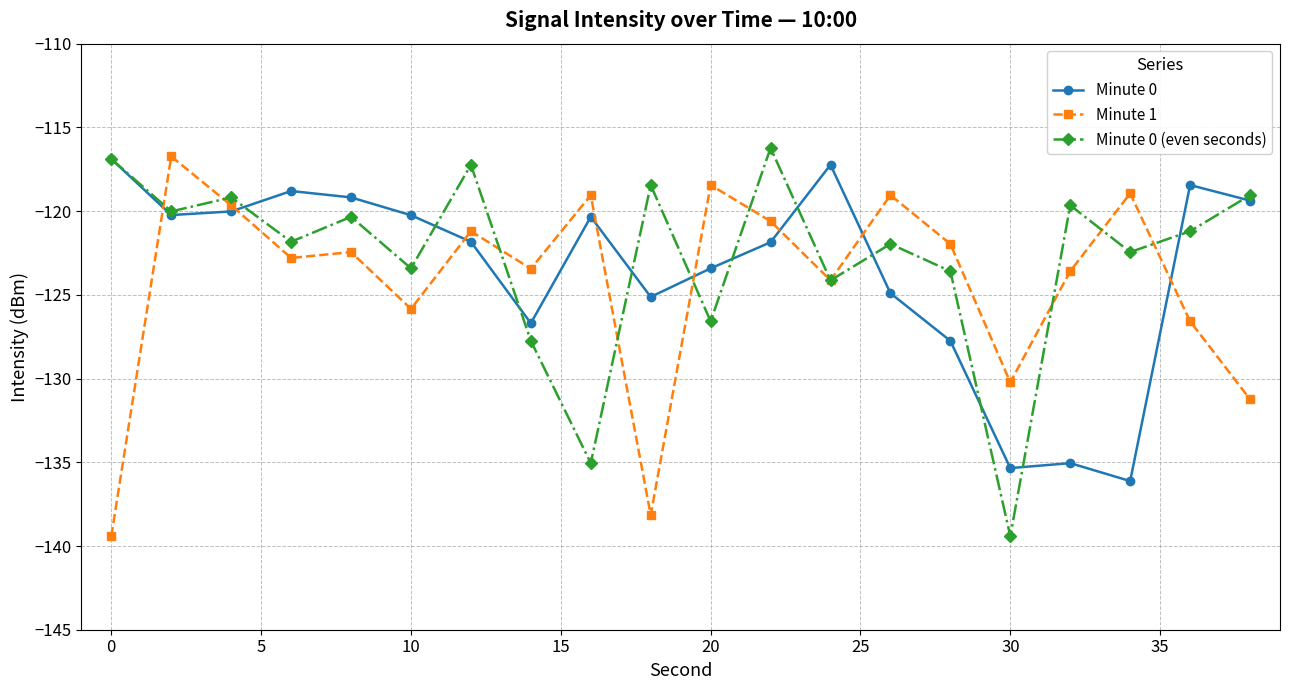

What is the value of the Minute 1 point at the 1st from the left?

-139.4